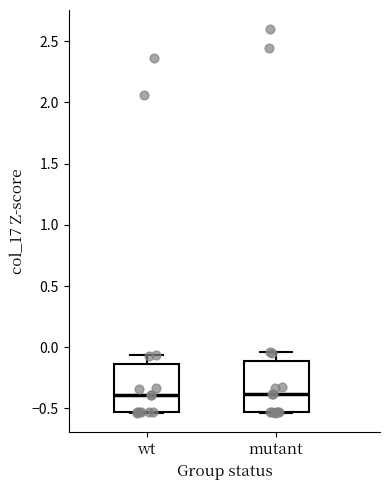

Reading left to right, read every box against the y-axis: the position of its median line, the range the box covers, and the ends of its whiskers. The values are not printed on the chart, so give them approximately, as read against the axis.

wt: median -0.40, box -0.55 to -0.15, whiskers -0.55 to -0.05
mutant: median -0.40, box -0.55 to -0.10, whiskers -0.55 to -0.05